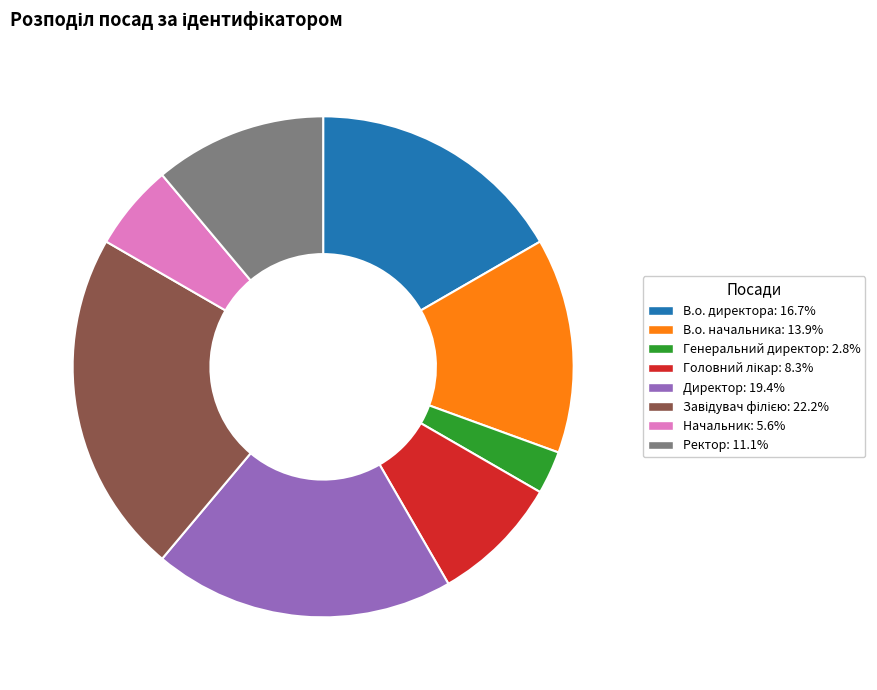

Between Ректор and В.о. директора, which is larger?

В.о. директора